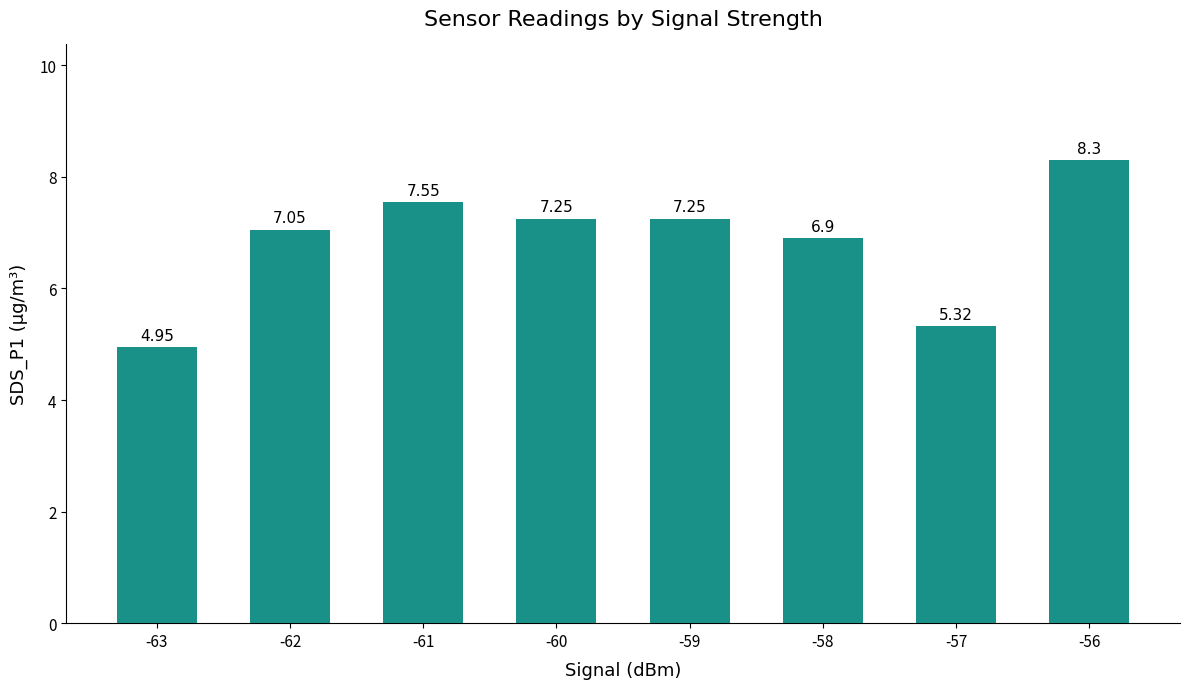

Approximately how many times larger is the value at -60 compared to -57?

1.4